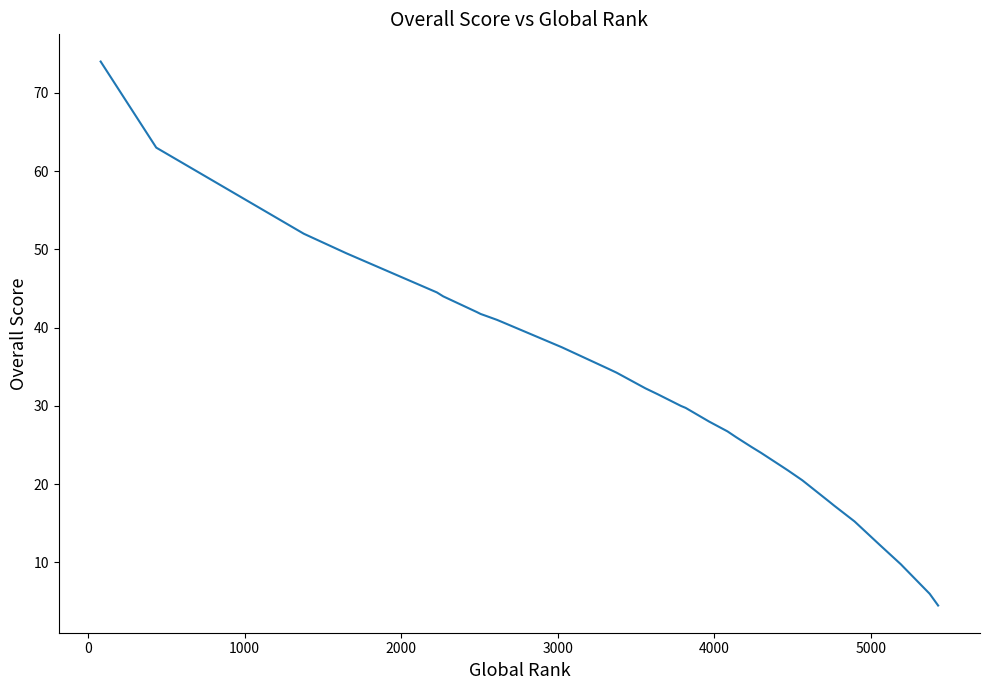

What is the difference between the maximum and minimum values?

69.5